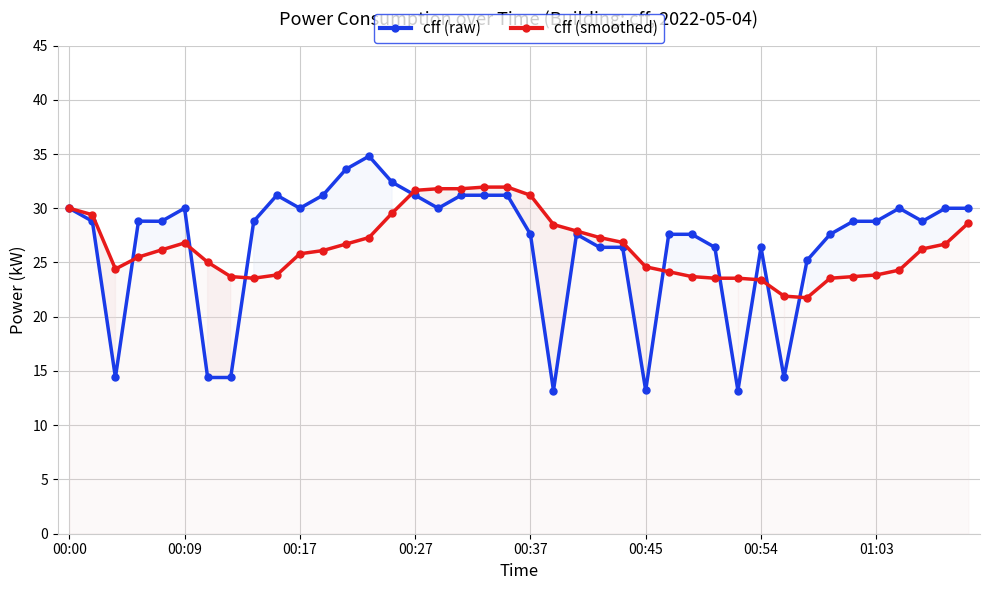

True or false: cff (raw) has more than 1 points higher than both neighbors.

True